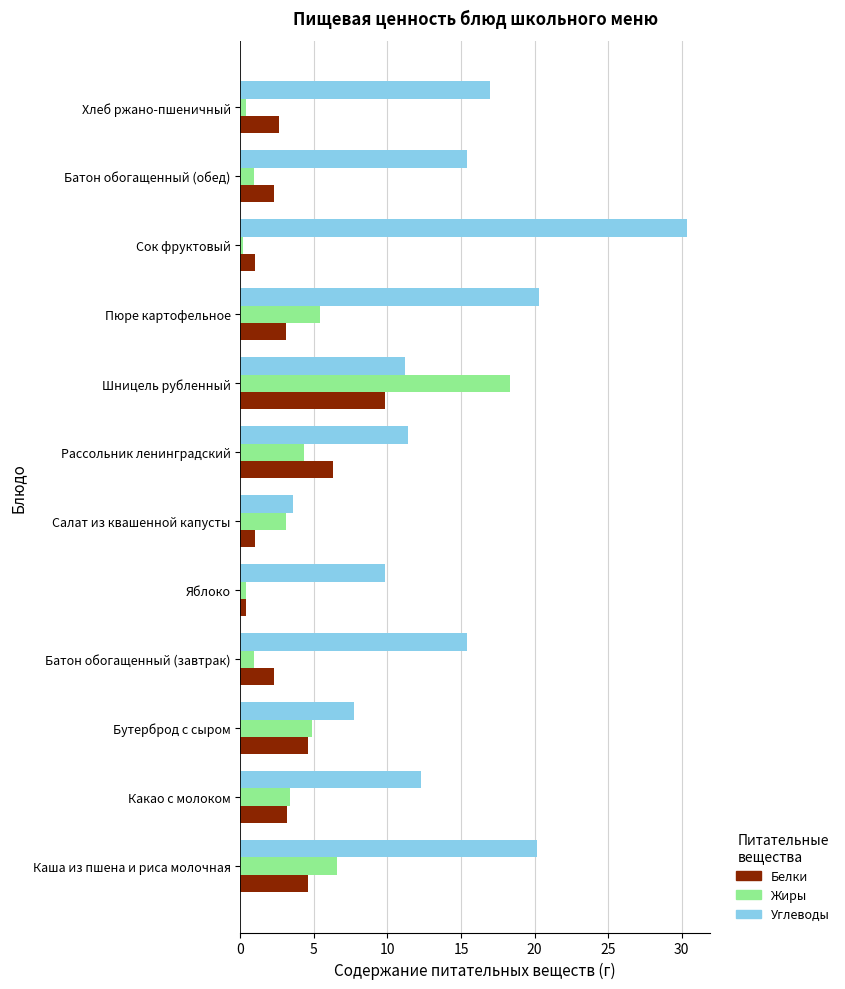

Which series has the widest spread of values?

Углеводы